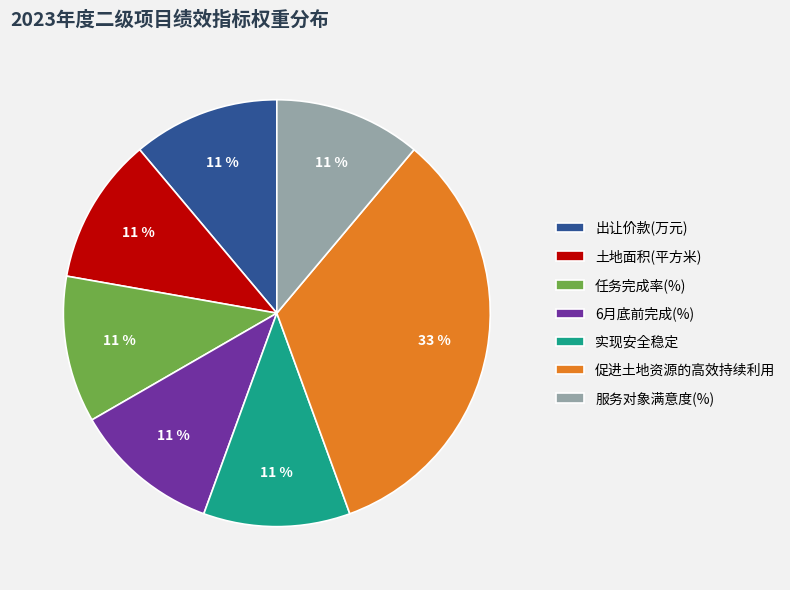

Approximately how many times larger is the value at 出让价款(万元) compared to 6月底前完成(%)?

1.0